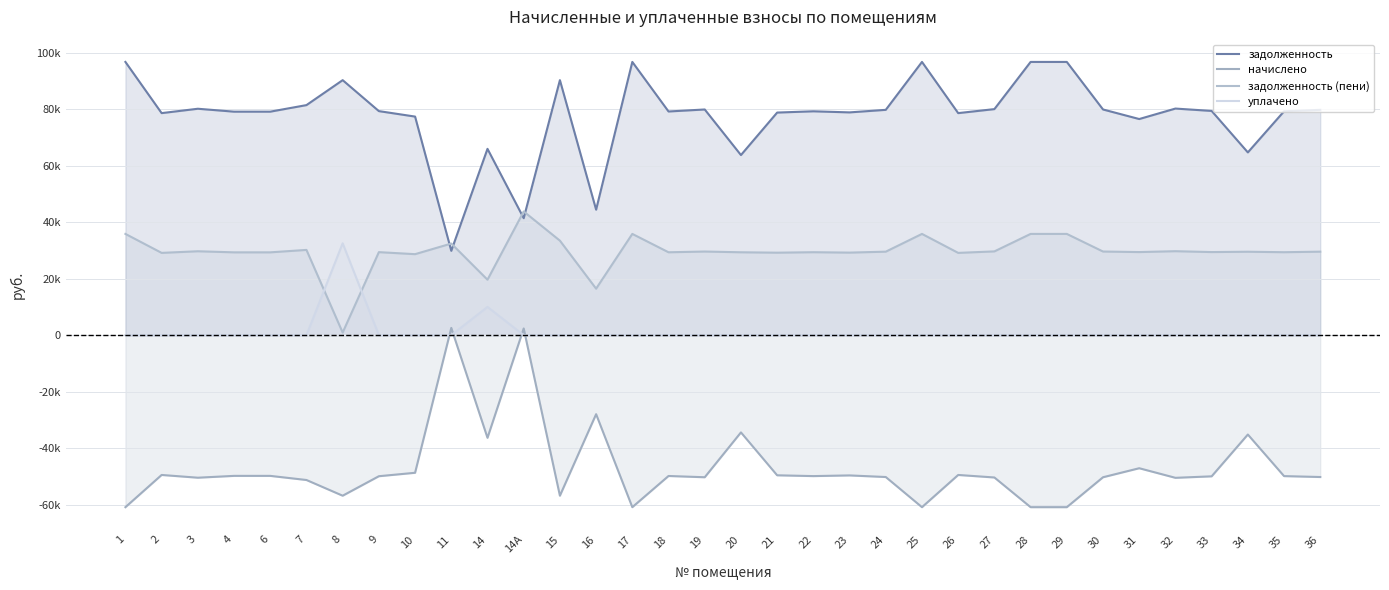

After their last crossing, which series has the higher values: задолженность or задолженность (пени)?

задолженность